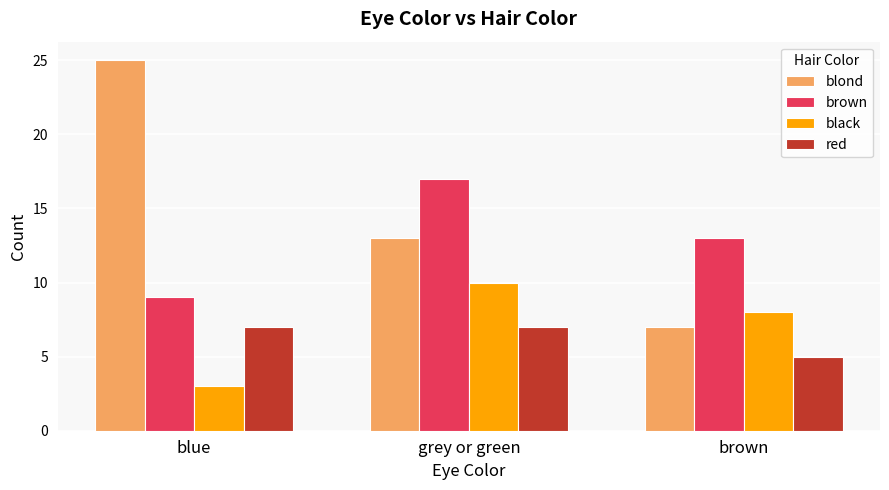

What is the difference between the blond values at brown and blue?

18